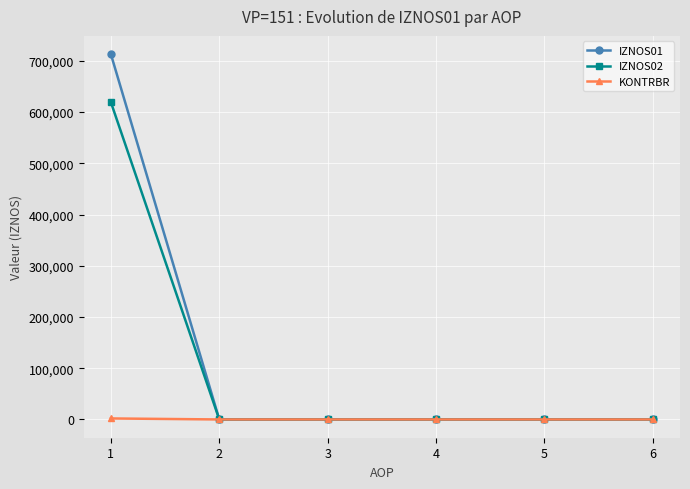

Rank the series by their maximum value, from highest to lowest.

IZNOS01, IZNOS02, KONTRBR